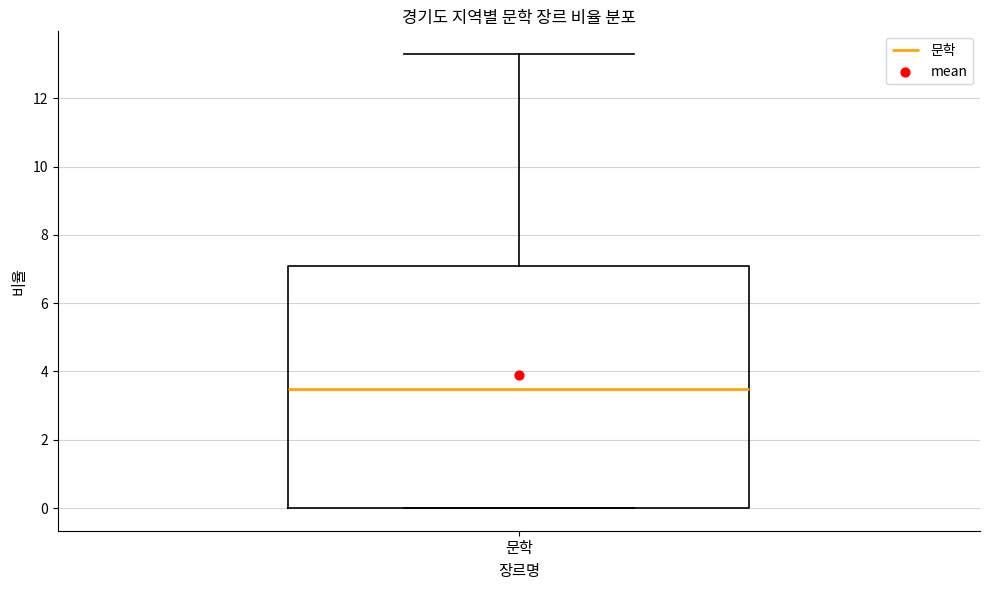

Transcribe this box plot: give where the median line is, the range the box spans, and where the two whiskers end, as read against the y-axis. The values are not printed on the chart, so give them approximately, as read against the axis.

median 3.6, box 0.0 to 7.2, whiskers 0.0 to 13.4